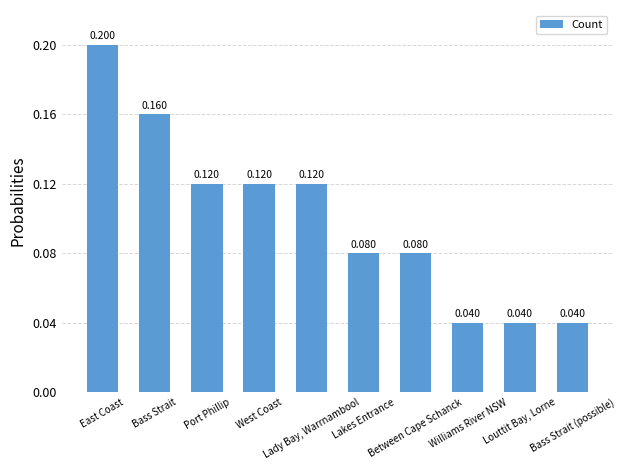

What is the label of the 10th bar from the left?

Bass Strait (possible)